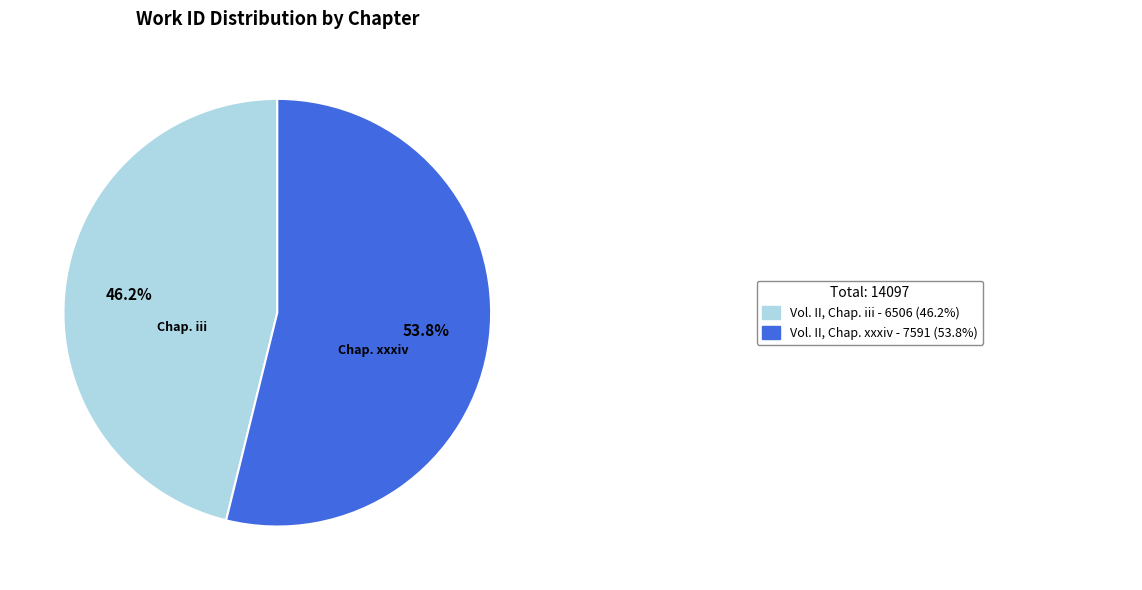

Is there a majority slice in this chart?

Yes